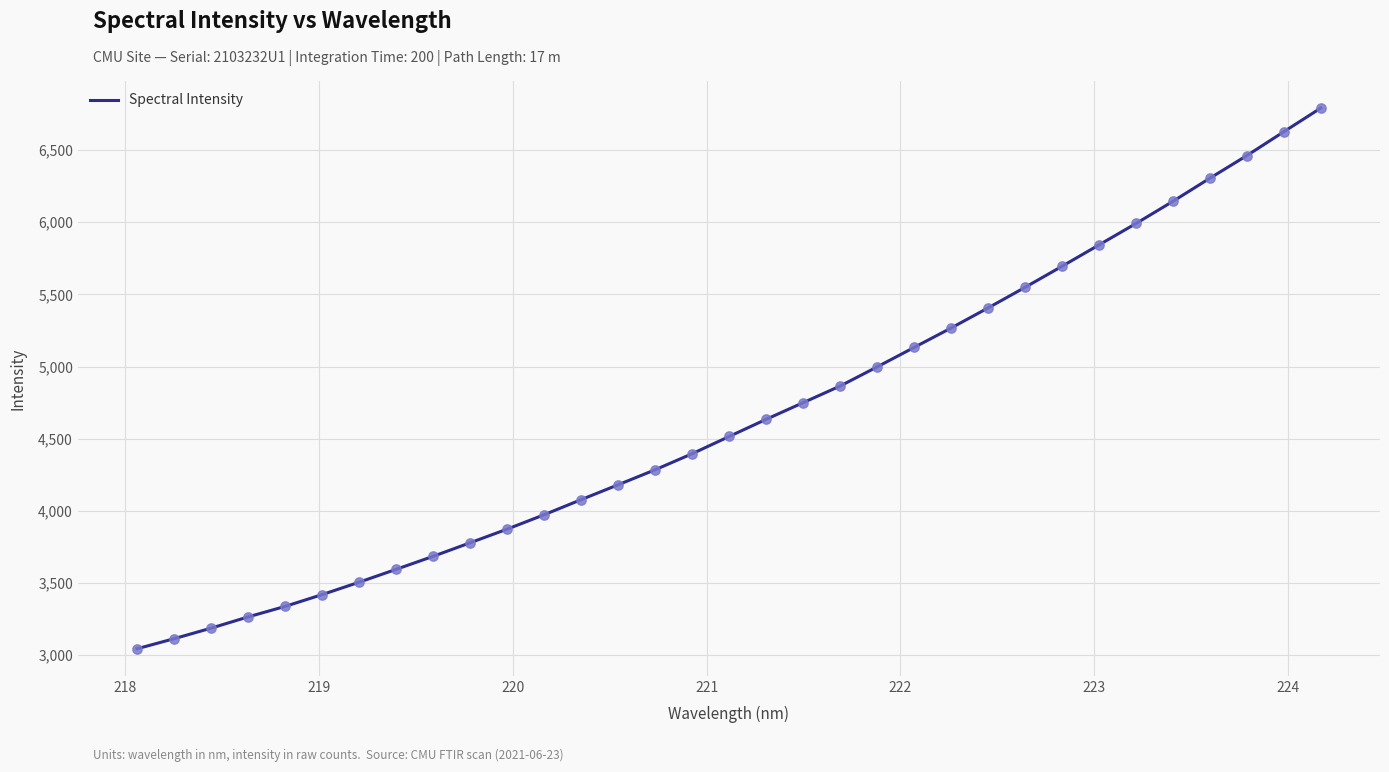

What is the greatest value displayed?

6792.2